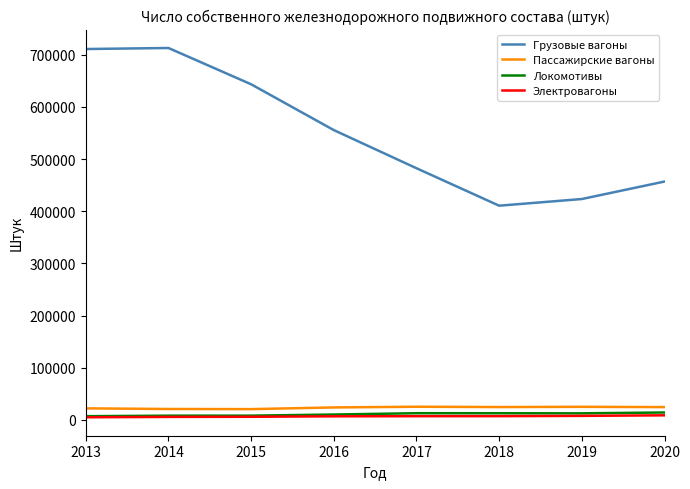

Which series has the largest total across all categories?

Грузовые вагоны